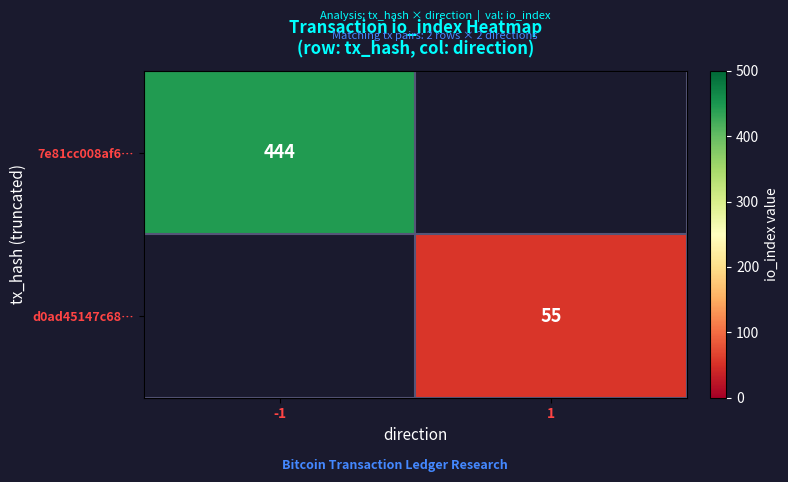

True or false: d0ad45147c68… has a value of 30 at 1.

False